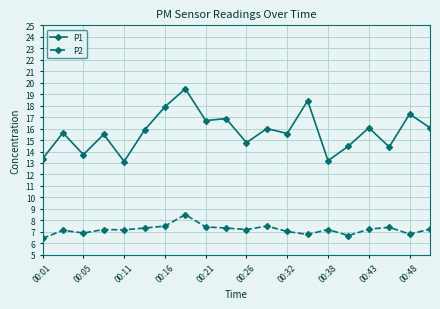

Which series has the largest total across all categories?

P1